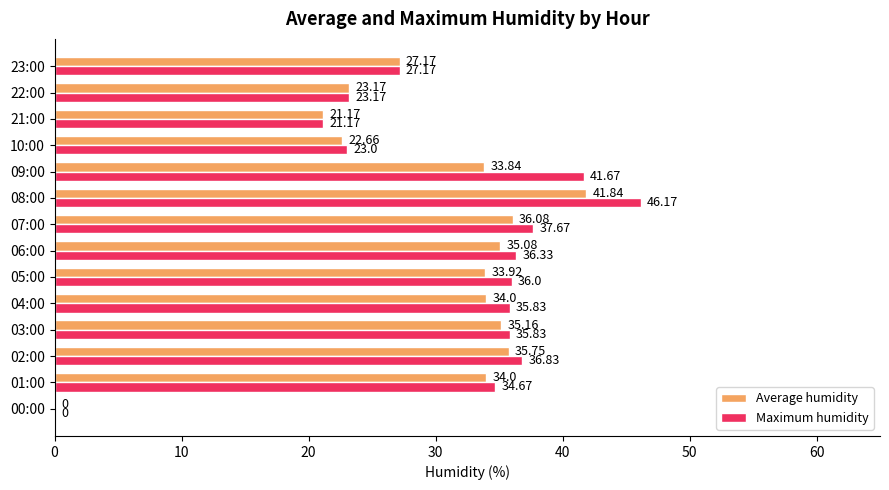

At which label is Maximum humidity closest to 23?

10:00